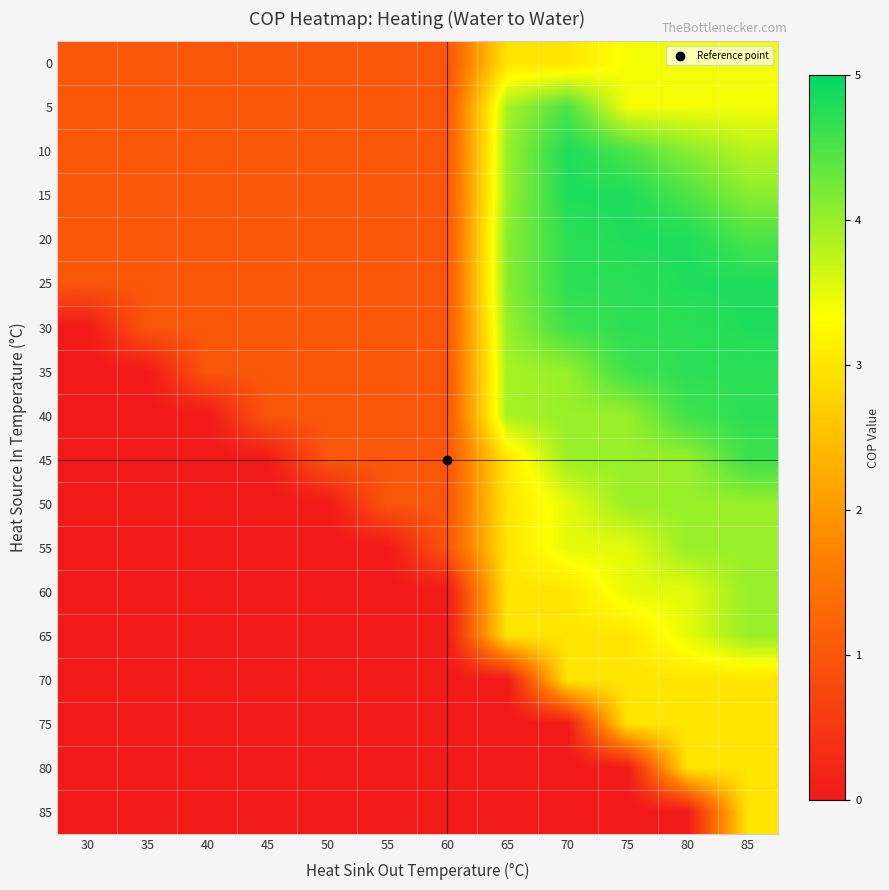

Reading left to right, transcribe all the data shown in this chart.

0: 30=1.0	35=1.0	40=1.0	45=1.0	50=1.0	55=1.0	60=1.0	65=3.0	70=3.0	75=3.4	80=3.4	85=3.4
5: 30=1.0	35=1.0	40=1.0	45=1.0	50=1.0	55=1.0	60=1.0	65=3.9	70=4.5	75=3.4	80=3.4	85=3.4
10: 30=1.0	35=1.0	40=1.0	45=1.0	50=1.0	55=1.0	60=1.0	65=4.0	70=4.8	75=4.5	80=4.1	85=3.8
15: 30=1.0	35=1.0	40=1.0	45=1.0	50=1.0	55=1.0	60=1.0	65=4.0	70=4.8	75=4.8	80=4.5	85=4.1
20: 30=1.0	35=1.0	40=1.0	45=1.0	50=1.0	55=1.0	60=1.0	65=4.1	70=4.7	75=4.8	80=4.8	85=4.5
25: 30=1.0	35=1.0	40=1.0	45=1.0	50=1.0	55=1.0	60=1.0	65=4.1	70=4.7	75=4.7	80=4.8	85=4.8
30: 30=0.0	35=1.0	40=1.0	45=1.0	50=1.0	55=1.0	60=1.0	65=4.0	70=4.6	75=4.7	80=4.7	85=4.8
35: 30=0.0	35=0.0	40=1.0	45=1.0	50=1.0	55=1.0	60=1.0	65=3.9	70=4.0	75=4.6	80=4.7	85=4.7
40: 30=0.0	35=0.0	40=0.0	45=1.0	50=1.0	55=1.0	60=1.0	65=3.9	70=4.0	75=4.0	80=4.6	85=4.7
45: 30=0.0	35=0.0	40=0.0	45=0.0	50=1.0	55=1.0	60=1.0	65=3.0	70=4.0	75=4.0	80=4.0	85=4.6
50: 30=0.0	35=0.0	40=0.0	45=0.0	50=0.0	55=1.0	60=1.0	65=3.0	70=3.5	75=4.0	80=4.0	85=4.0
55: 30=0.0	35=0.0	40=0.0	45=0.0	50=0.0	55=0.0	60=1.0	65=3.0	70=3.5	75=3.5	80=4.0	85=4.0
60: 30=0.0	35=0.0	40=0.0	45=0.0	50=0.0	55=0.0	60=0.0	65=3.0	70=3.0	75=3.5	80=3.5	85=4.0
65: 30=0.0	35=0.0	40=0.0	45=0.0	50=0.0	55=0.0	60=0.0	65=3.0	70=3.0	75=3.0	80=3.5	85=4.0
70: 30=0.0	35=0.0	40=0.0	45=0.0	50=0.0	55=0.0	60=0.0	65=0.0	70=3.0	75=3.0	80=3.0	85=3.0
75: 30=0.0	35=0.0	40=0.0	45=0.0	50=0.0	55=0.0	60=0.0	65=0.0	70=0.0	75=3.0	80=3.0	85=3.0
80: 30=0.0	35=0.0	40=0.0	45=0.0	50=0.0	55=0.0	60=0.0	65=0.0	70=0.0	75=0.0	80=3.0	85=3.0
85: 30=0.0	35=0.0	40=0.0	45=0.0	50=0.0	55=0.0	60=0.0	65=0.0	70=0.0	75=0.0	80=0.0	85=3.0